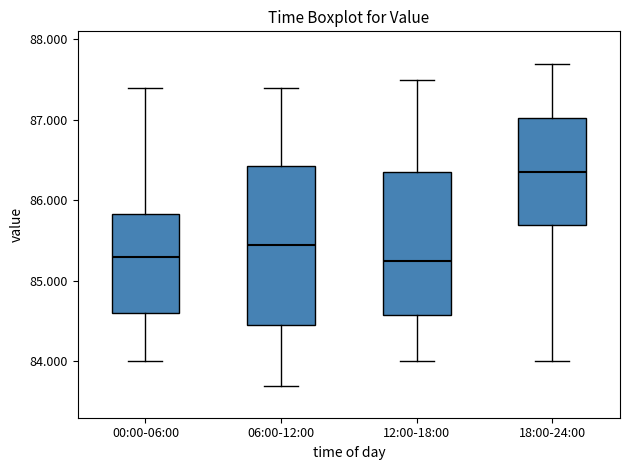

Which box is the tallest, from its lower edge to its upper edge?

06:00-12:00